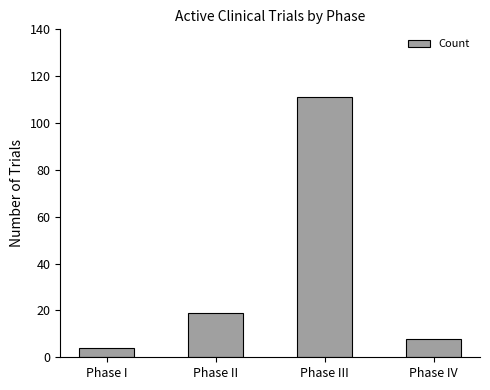

What value does the data have at Phase I?

4